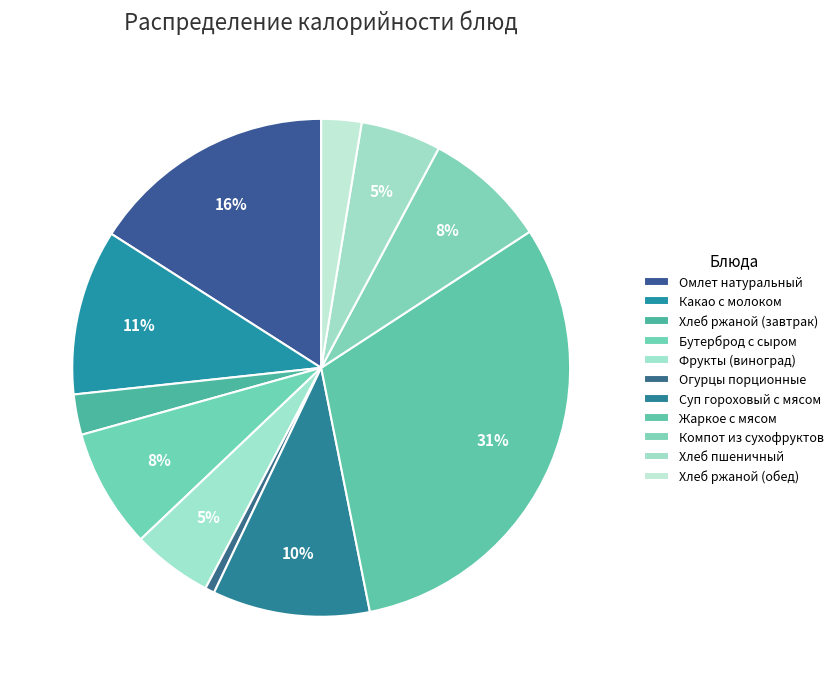

Does any single category account for the majority?

No